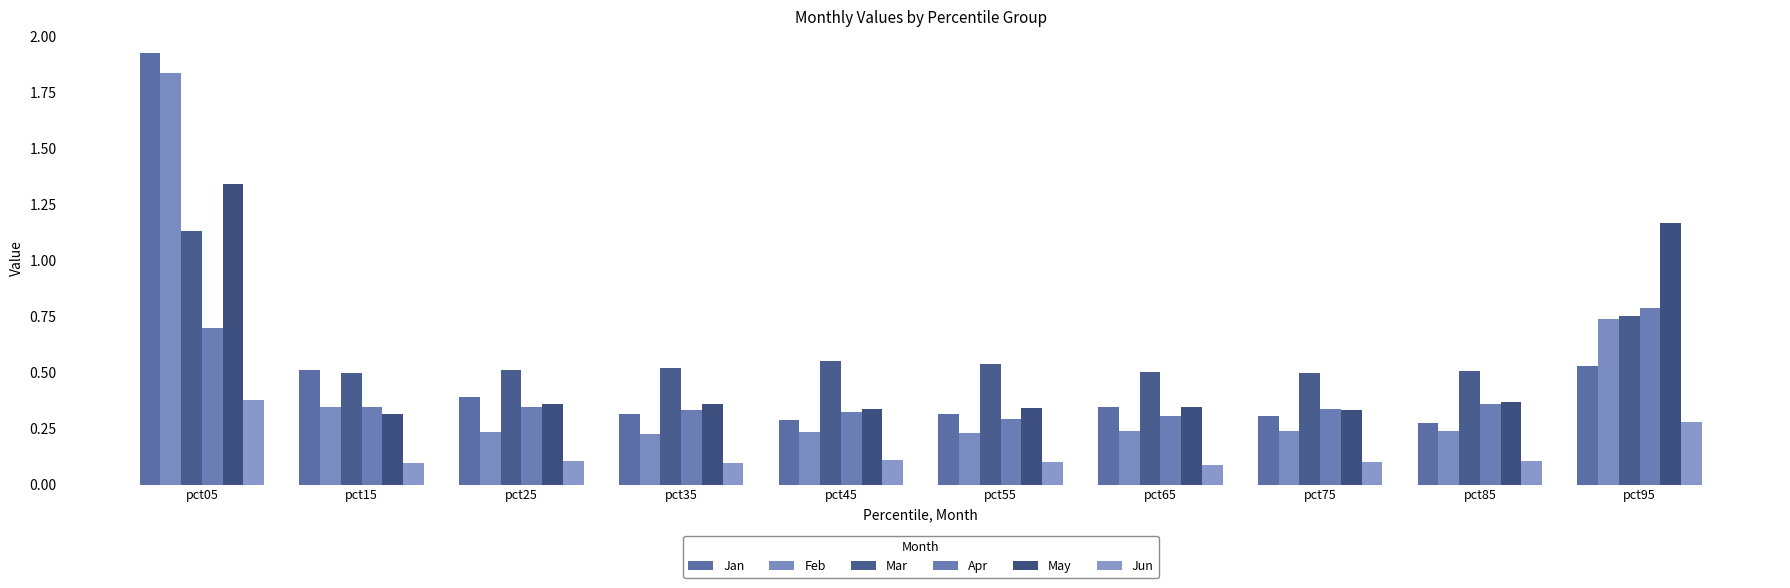

Which label corresponds to the largest value in the chart?

pct05